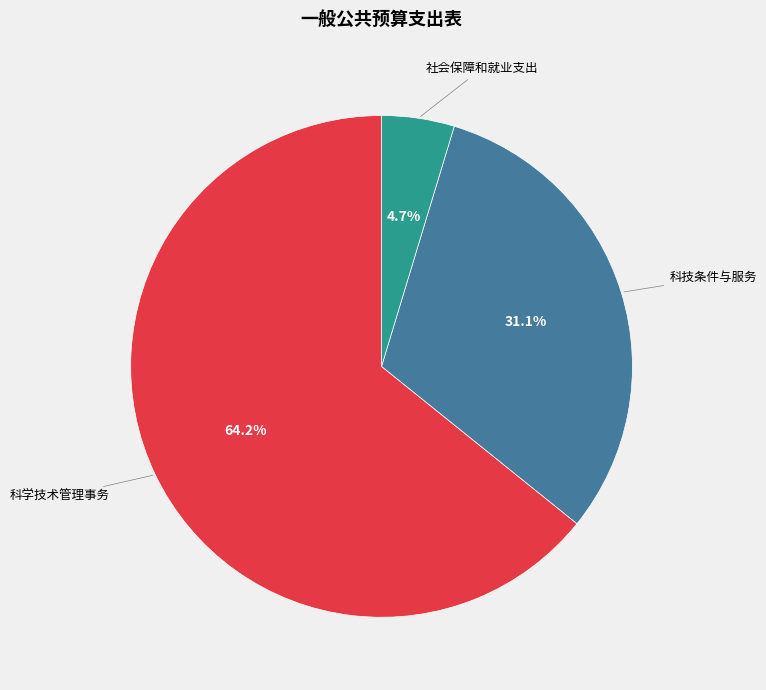

To the nearest percent, what percentage of the pie is 社会保障和就业支出?

5%